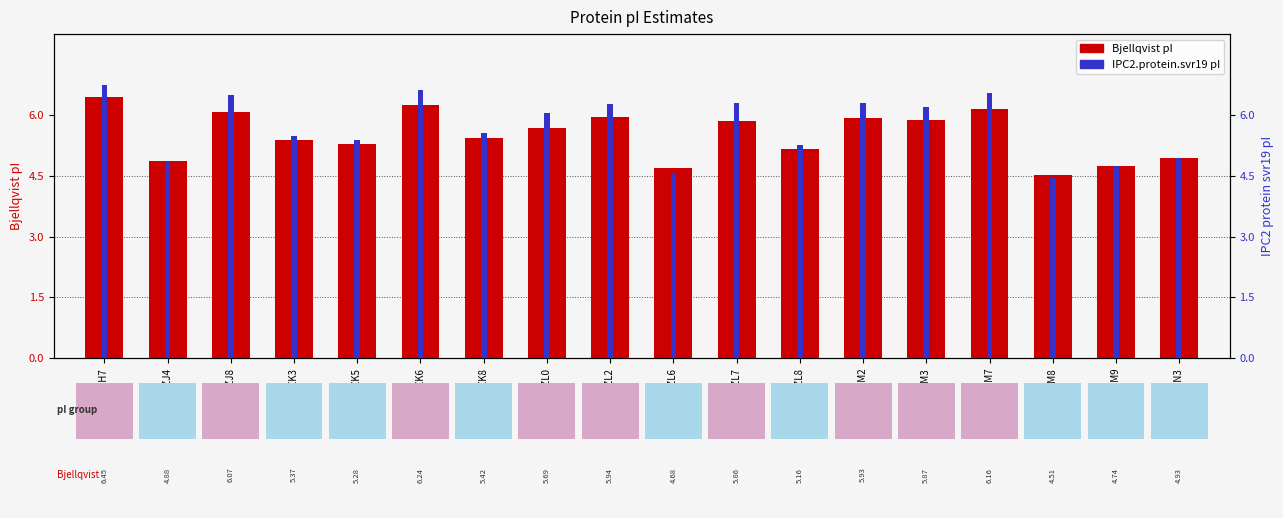

Reading right to left, transcribe all the data shown in this chart.

Bjellqvist: 4.9	4.7	4.5	6.2	5.9	5.9	5.2	5.9	4.7	5.9	5.7	5.4	6.2	5.3	5.4	6.1	4.9	6.5
IPC2.protein.svr19: 4.9	4.7	4.4	6.6	6.2	6.3	5.3	6.3	4.6	6.3	6.0	5.6	6.6	5.4	5.5	6.5	4.8	6.8